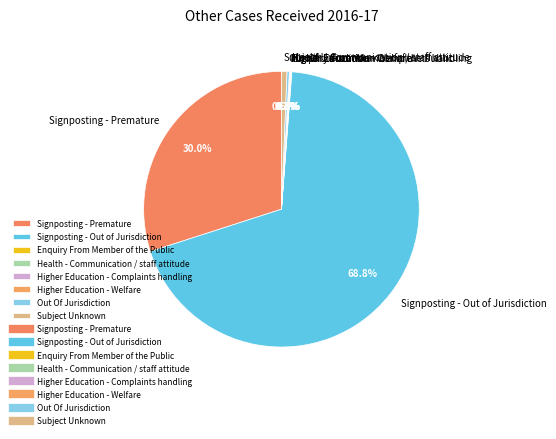

Does any single category account for the majority?

Yes